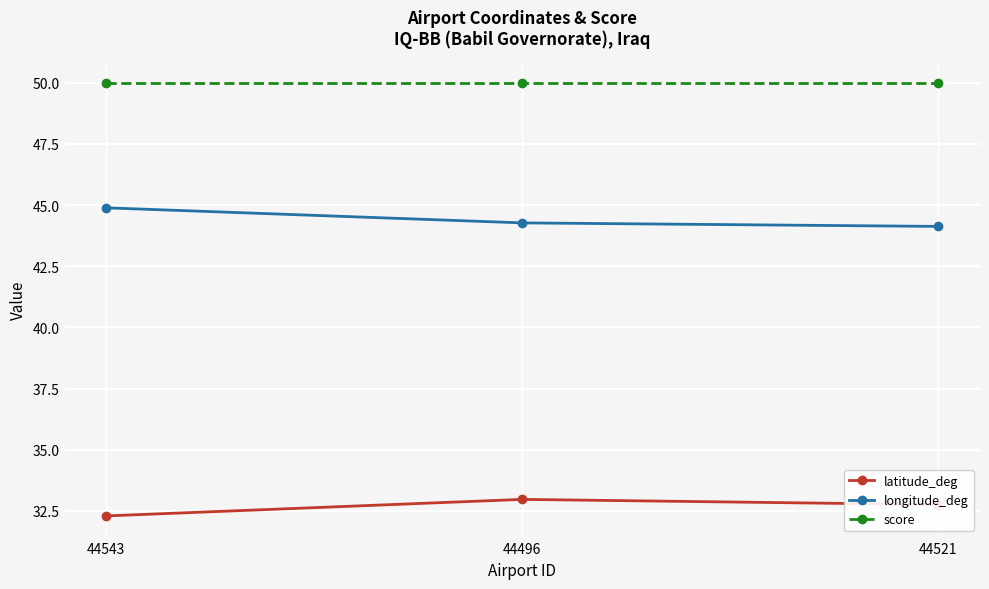

Is it true that latitude_deg equals 33.0 at 44496?

True